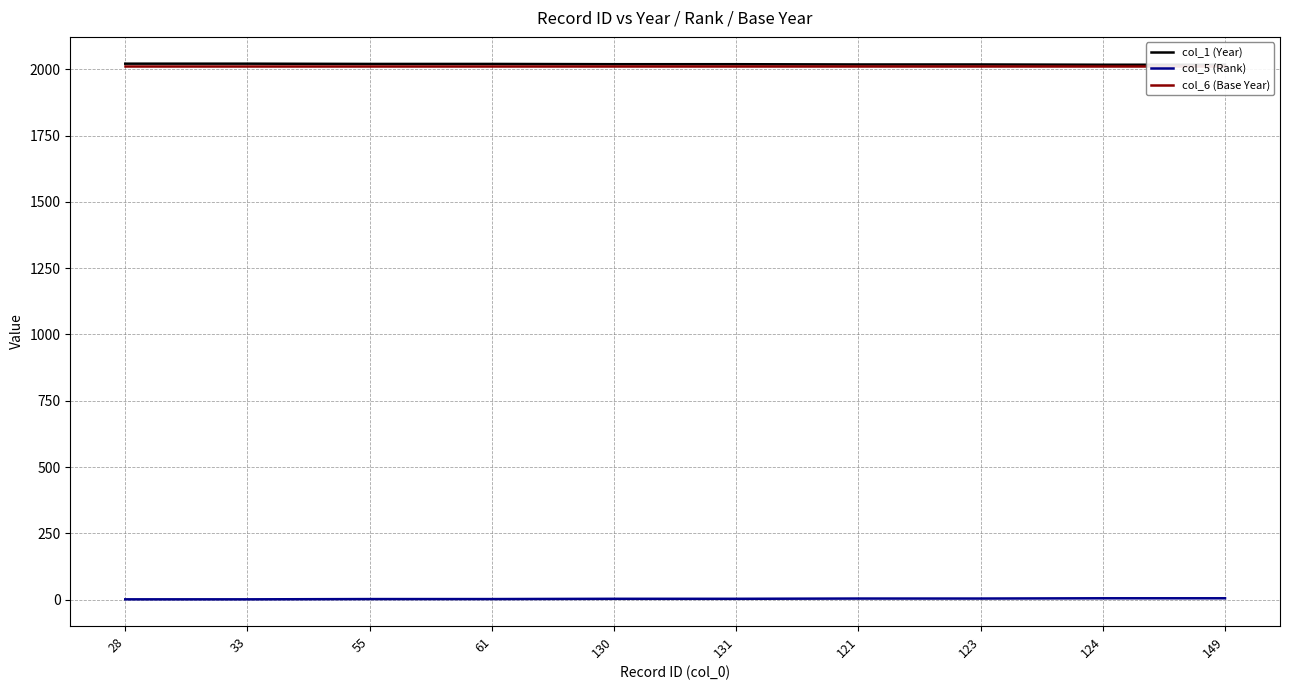

Where is col_5 (Rank) nearest to the value 3?

130